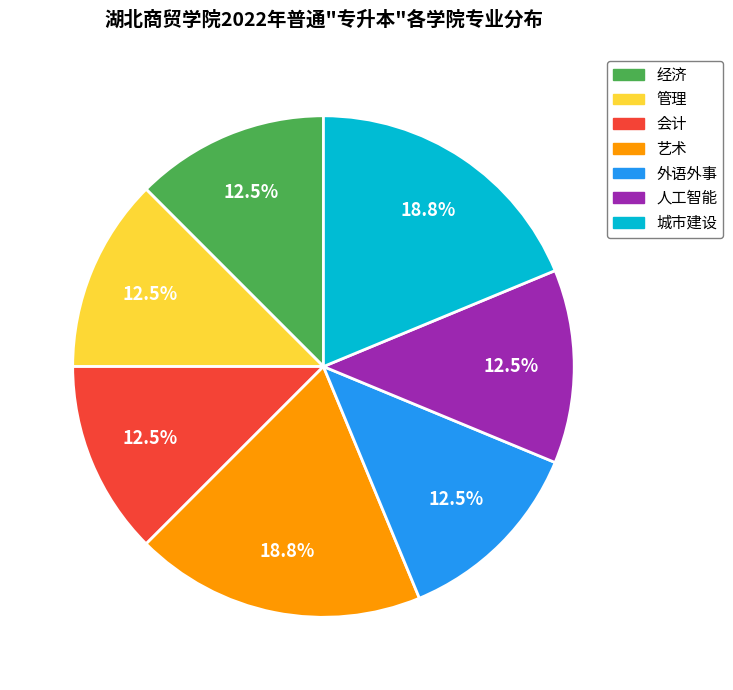

To the nearest percent, what percentage of the pie is 城市建设?

19%